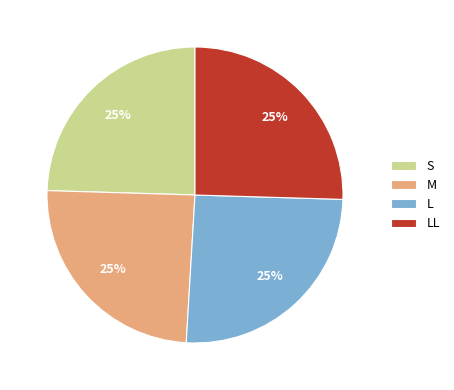

Is there any slice that represents more than half of the pie?

No